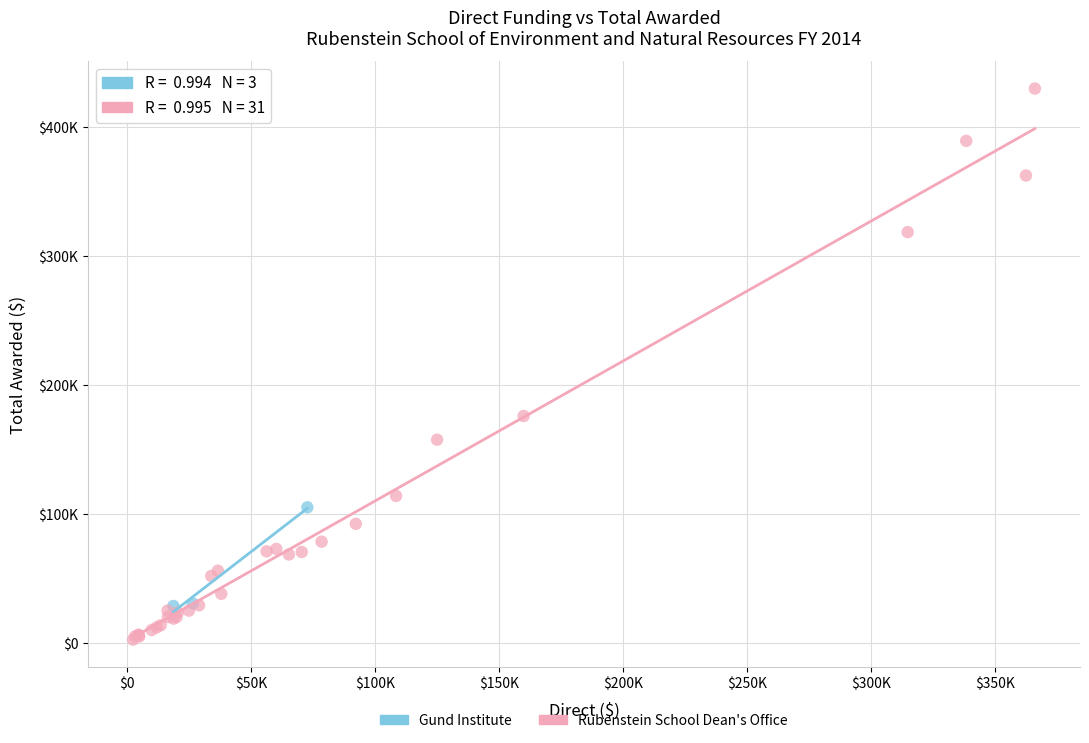

Which series has the largest Y range (max minus min)?

Rubenstein School Dean's Office